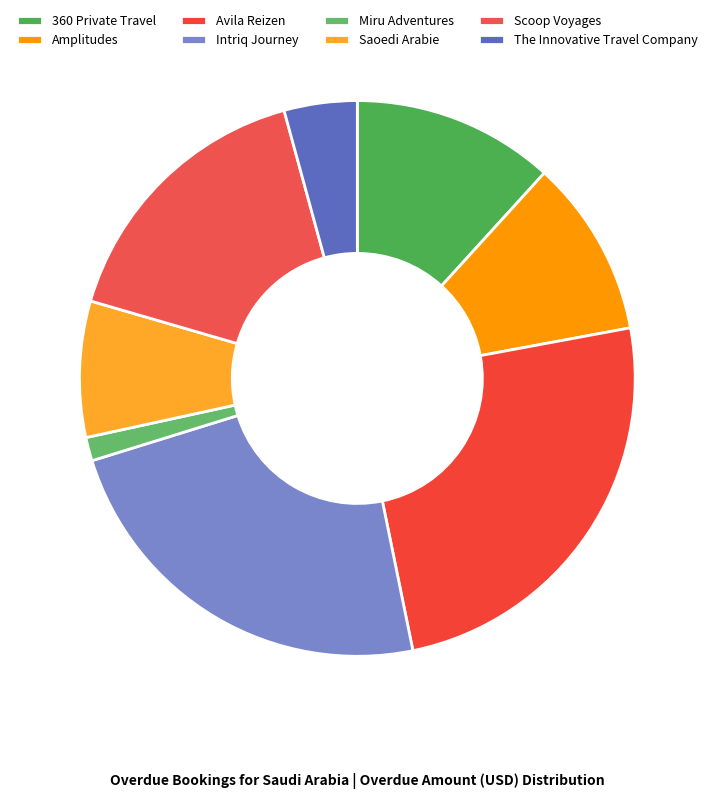

Is The Innovative Travel Company the majority of the pie?

No